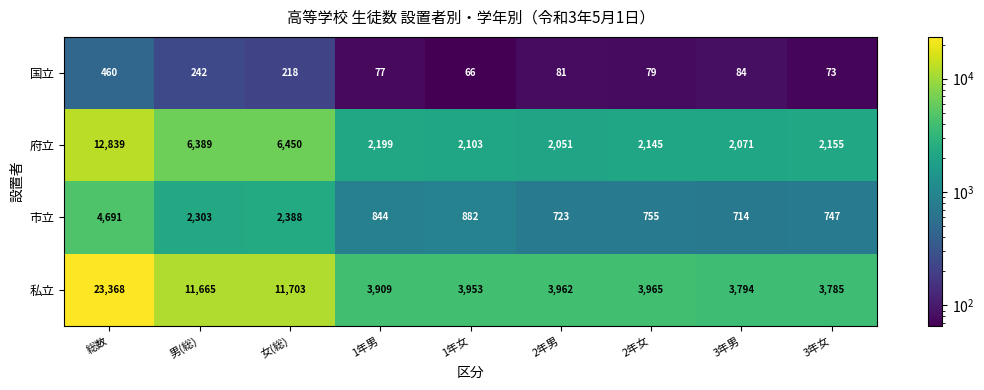

At which category is the sum across all series the highest?

総数